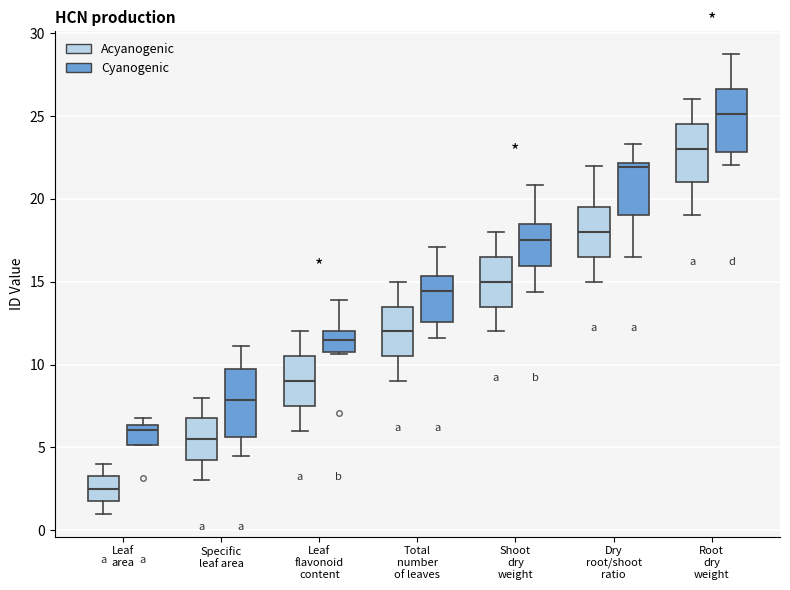

Reading left to right, transcribe this box plot: for each box, give where its median line is, the range the box spans, and where its two whiskers end, as read against the y-axis. The values are not printed on the chart, so give them approximately, as read against the axis.

Leaf area (Acyanogenic): median 2.5, box 2.0 to 3.5, whiskers 1.0 to 4.0
Leaf area (Cyanogenic): median 6.0, box 5.0 to 6.5, whiskers 5.0 to 7.0
Specific leaf area (Acyanogenic): median 5.5, box 4.5 to 7.0, whiskers 3.0 to 8.0
Specific leaf area (Cyanogenic): median 8.0, box 5.5 to 10.0, whiskers 4.5 to 11.0
Leaf flavonoid content (Acyanogenic): median 9.0, box 7.5 to 10.5, whiskers 6.0 to 12.0
Leaf flavonoid content (Cyanogenic): median 11.5, box 11.0 to 12.0, whiskers 10.5 to 14.0
Total number of leaves (Acyanogenic): median 12.0, box 10.5 to 13.5, whiskers 9.0 to 15.0
Total number of leaves (Cyanogenic): median 14.5, box 12.5 to 15.5, whiskers 11.5 to 17.0
Shoot dry weight (Acyanogenic): median 15.0, box 13.5 to 16.5, whiskers 12.0 to 18.0
Shoot dry weight (Cyanogenic): median 17.5, box 16.0 to 18.5, whiskers 14.5 to 21.0
Dry root/shoot ratio (Acyanogenic): median 18.0, box 16.5 to 19.5, whiskers 15.0 to 22.0
Dry root/shoot ratio (Cyanogenic): median 22.0 (just below the box's upper edge), box 19.0 to 22.0, whiskers 16.5 to 23.5
Root dry weight (Acyanogenic): median 23.0, box 21.0 to 24.5, whiskers 19.0 to 26.0
Root dry weight (Cyanogenic): median 25.0, box 23.0 to 26.5, whiskers 22.0 to 28.5